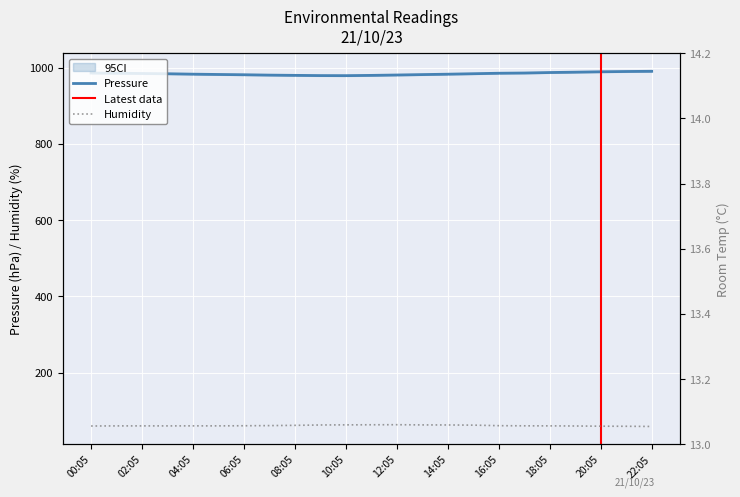

At which category is the sum across all series the highest?

22:05